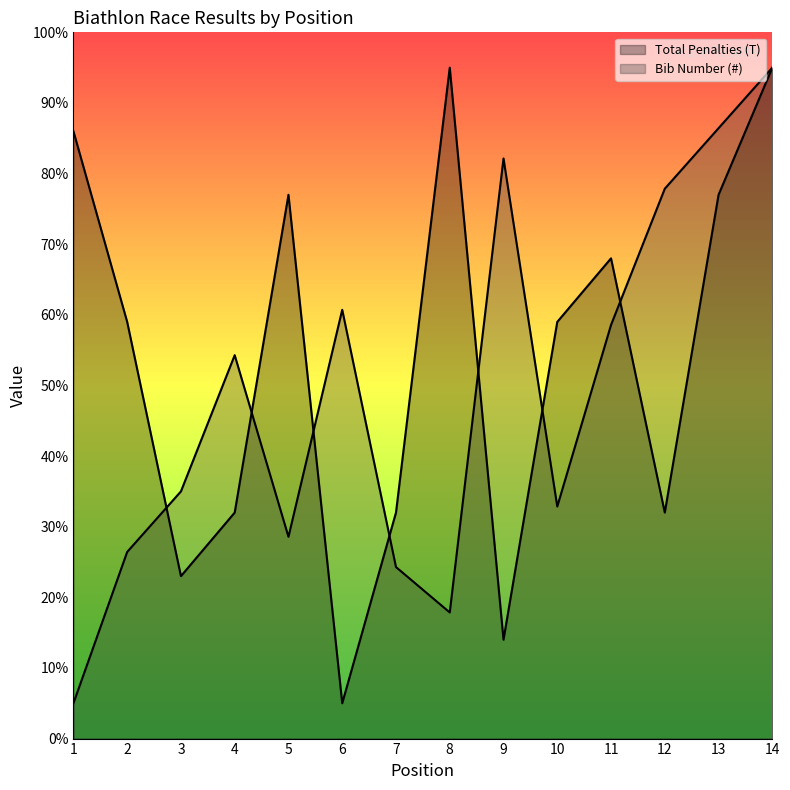

True or false: Total Penalties (T) has a value of 77.0 at 13.

True